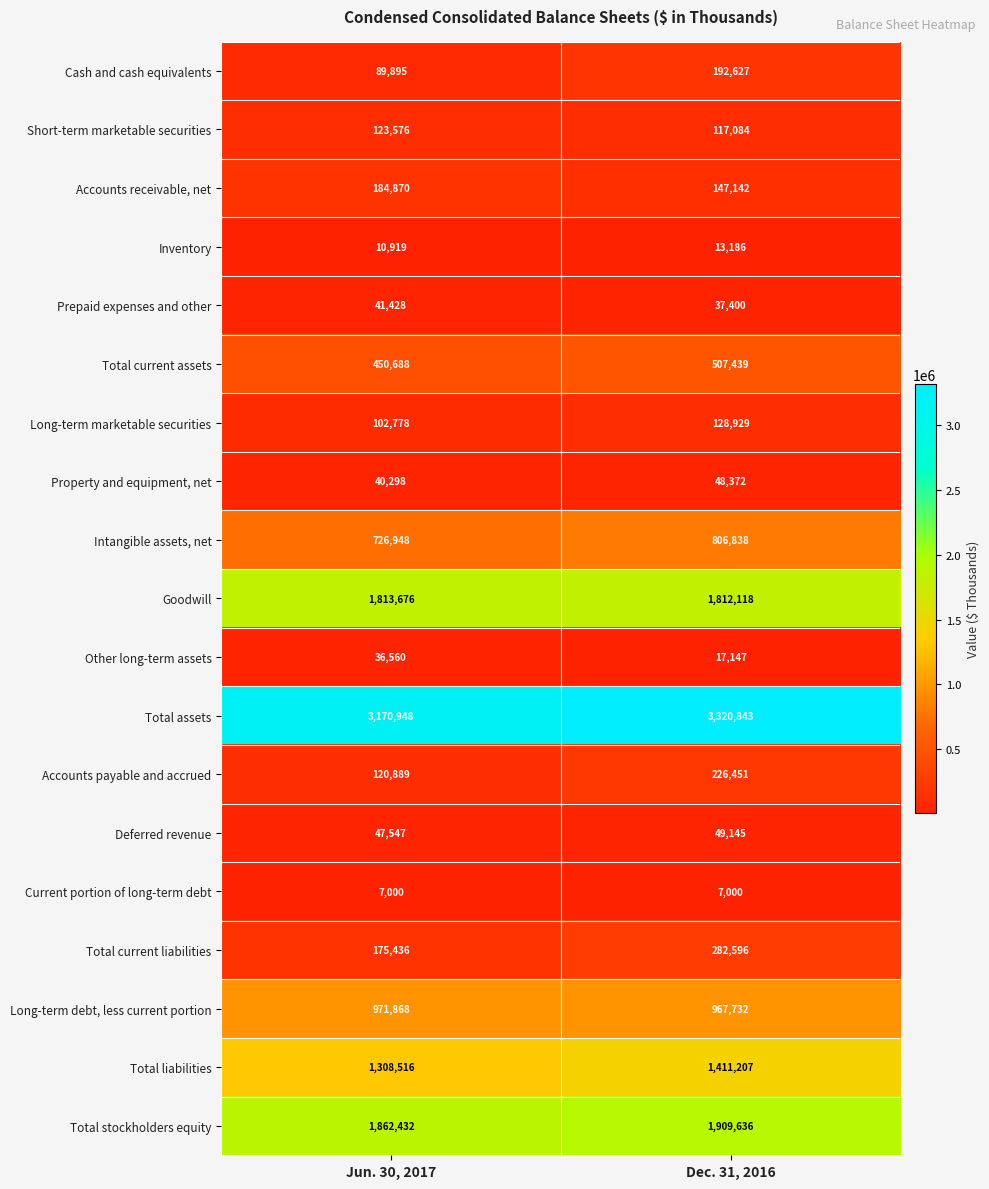

Count the number of data series in this chart.

19